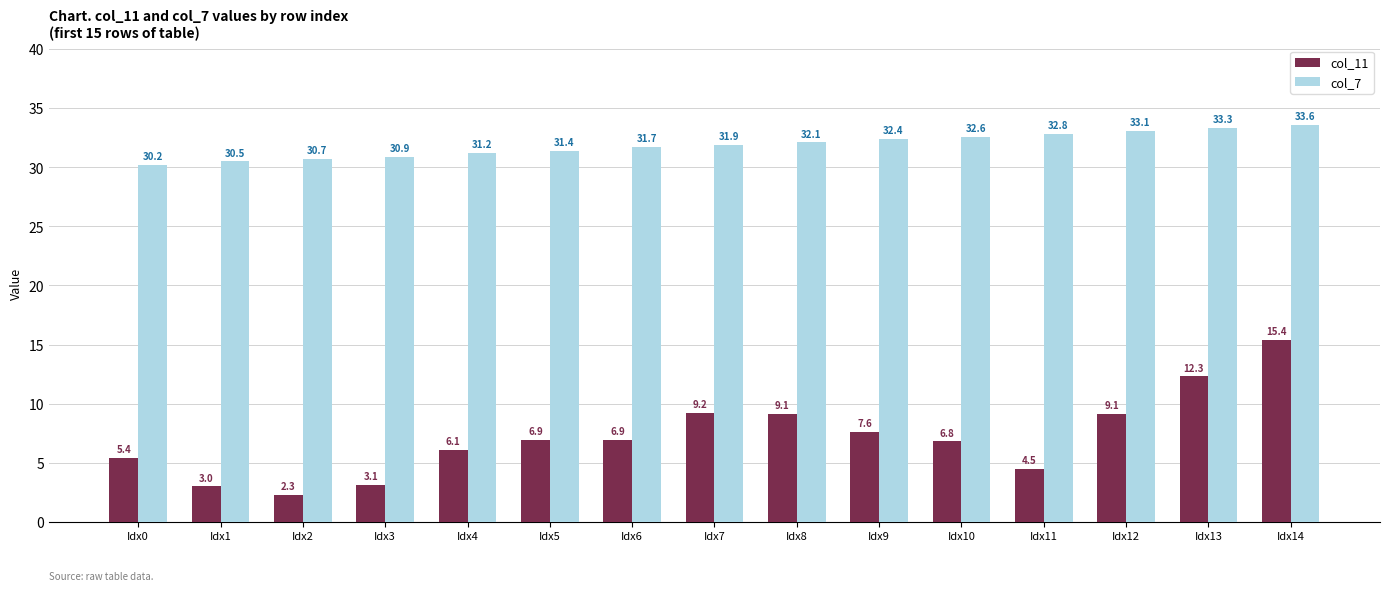

Reading left to right, transcribe all the data shown in this chart.

col_11: 5.4	3.0	2.3	3.1	6.1	6.9	6.9	9.2	9.1	7.6	6.8	4.5	9.1	12.3	15.4
col_7: 30.2	30.5	30.7	30.9	31.2	31.4	31.7	31.9	32.1	32.4	32.6	32.8	33.1	33.3	33.6